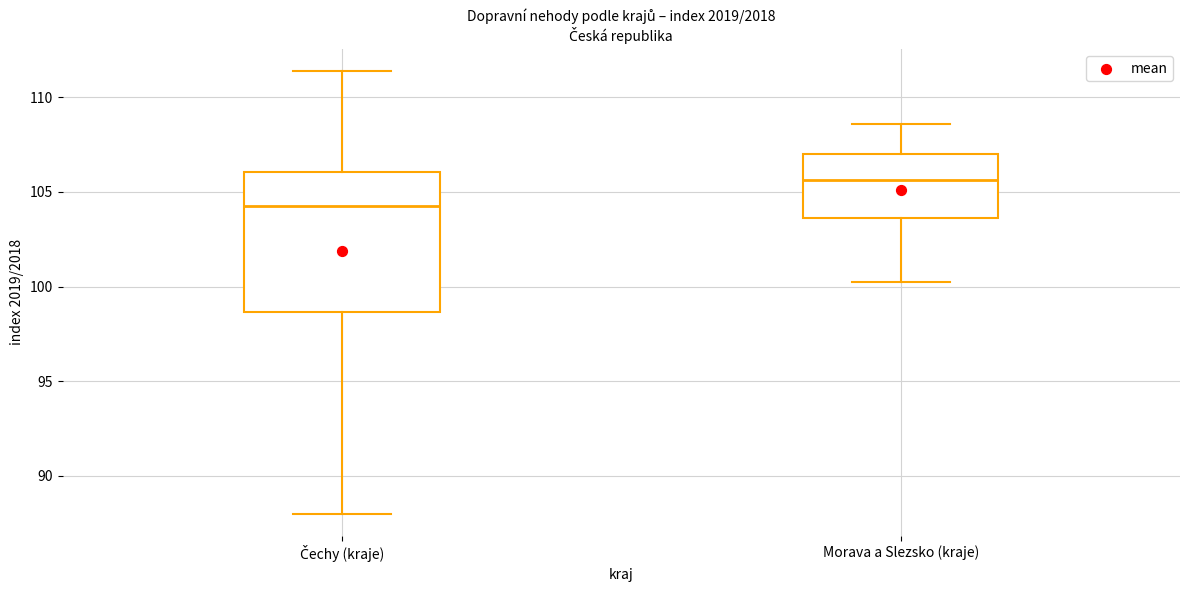

Which box's median line is the highest?

Morava a Slezsko (kraje)